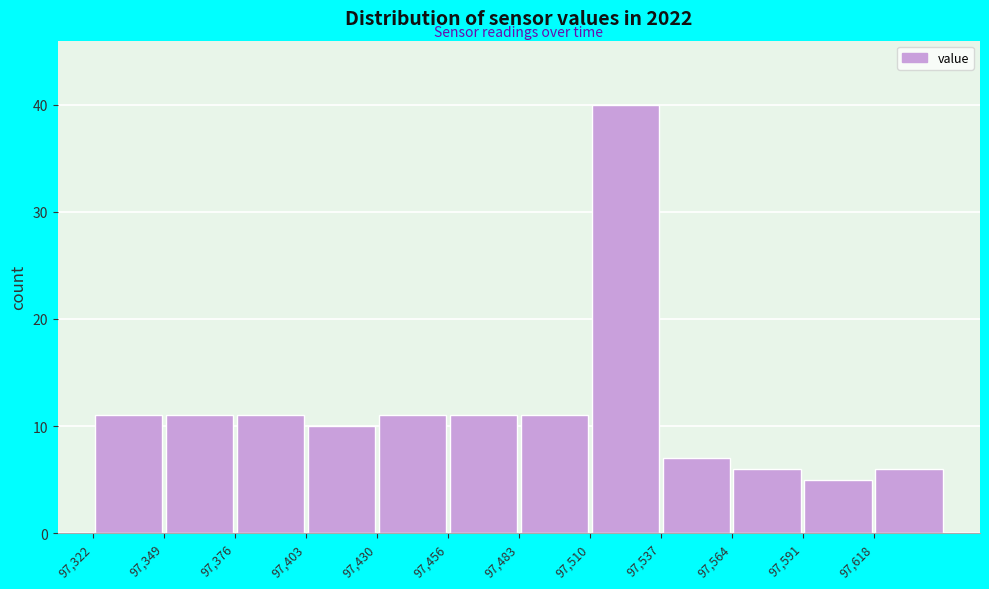

Reading left to right, transcribe this chart: for each bar, give the range it covers on the x-axis and its height. Neither the bar edges nor the heights are printed on the chart, so give them approximately, as read against the axes.

97325 to 97350: 11
97350 to 97375: 11
97375 to 97405: 11
97405 to 97430: 10
97430 to 97455: 11
97455 to 97485: 11
97485 to 97510: 11
97510 to 97540: 40
97540 to 97565: 7
97565 to 97590: 6
97590 to 97620: 5
97620 to 97645: 6